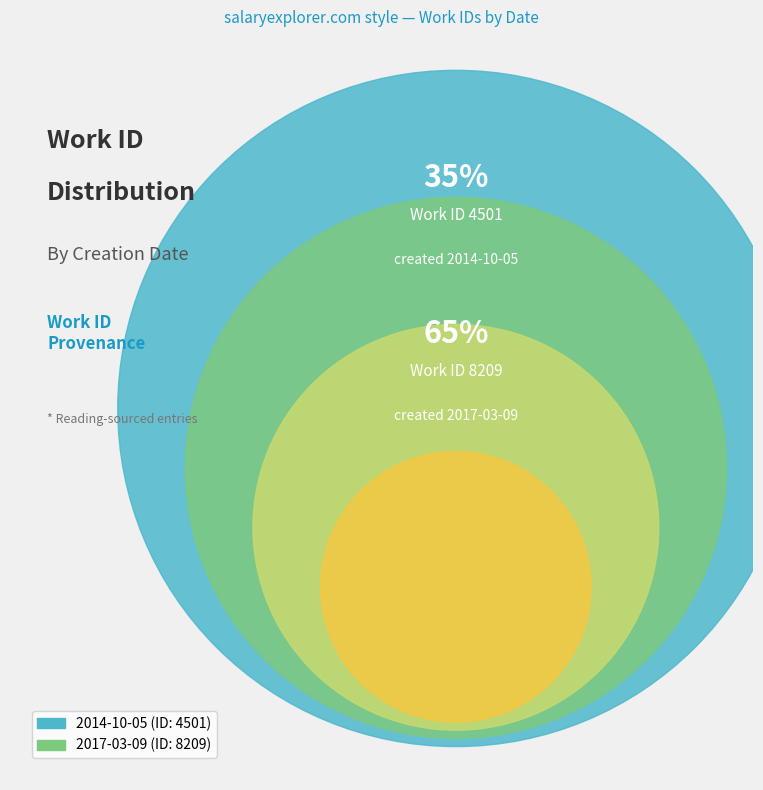

Between 2014-10-05 and 2017-03-09, which is larger?

2017-03-09